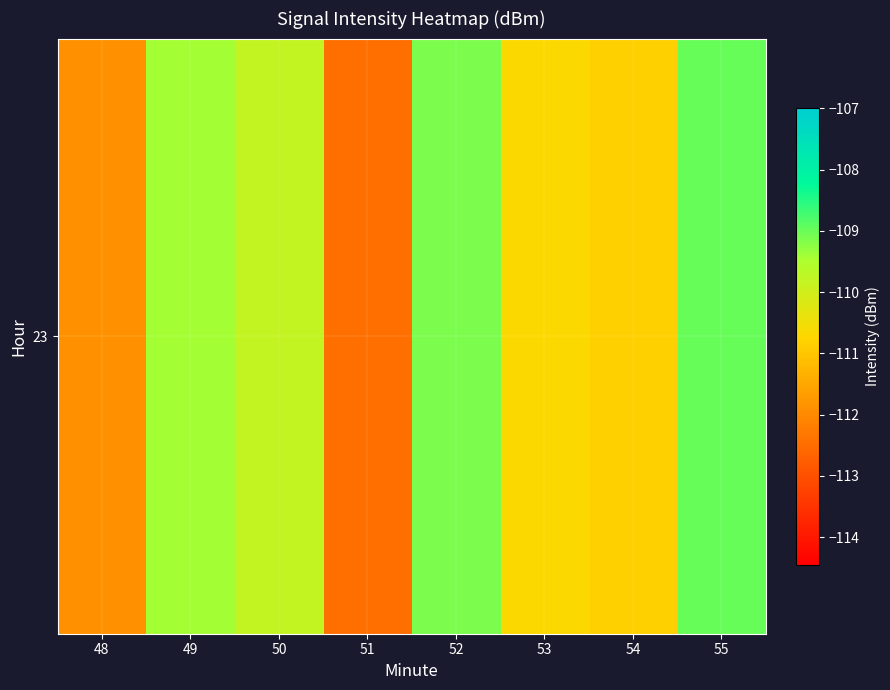

Count the number of data series in this chart.

1